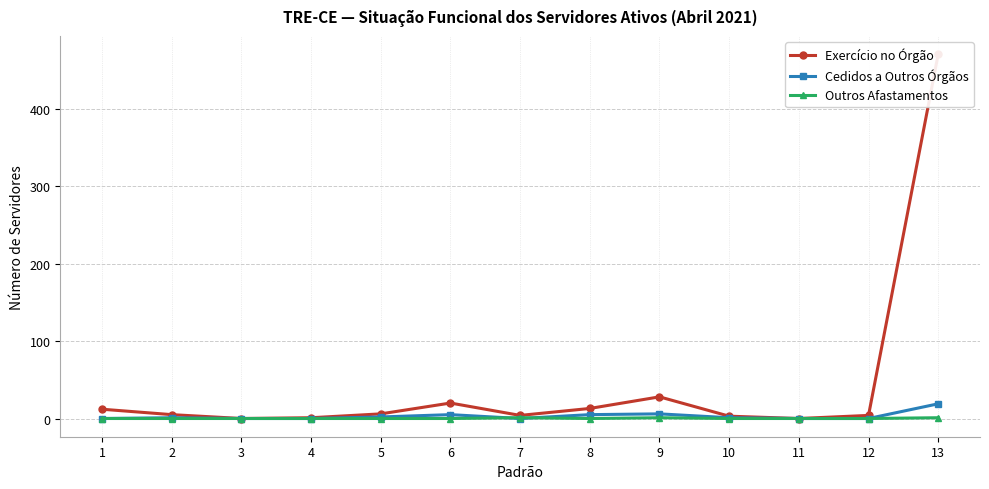

Reading left to right, what are all the values shown in this chart?

Exercício no Órgão: 13=471	12=4	11=0	10=3	9=28	8=13	7=4	6=20	5=6	4=1	3=0	2=5	1=12
Cedidos a Outros Órgãos: 13=19	12=0	11=0	10=1	9=6	8=5	7=0	6=5	5=2	4=0	3=0	2=1	1=0
Outros Afastamentos: 13=1	12=0	11=0	10=0	9=1	8=0	7=1	6=0	5=0	4=0	3=0	2=0	1=0